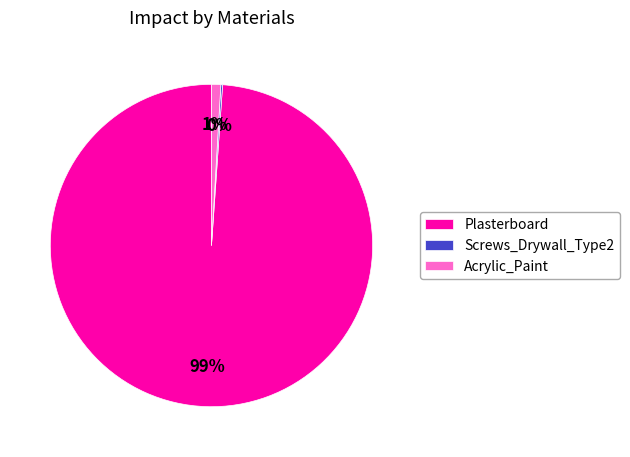

What percentage is the Acrylic_Paint slice, to the nearest percent?

1%